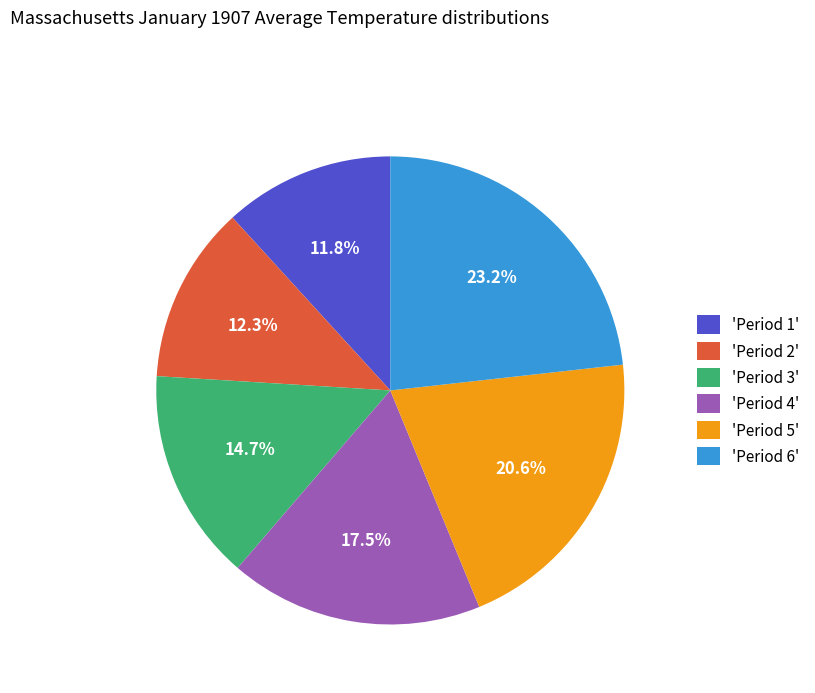

What is the largest slice in the pie chart?

'Period 6'